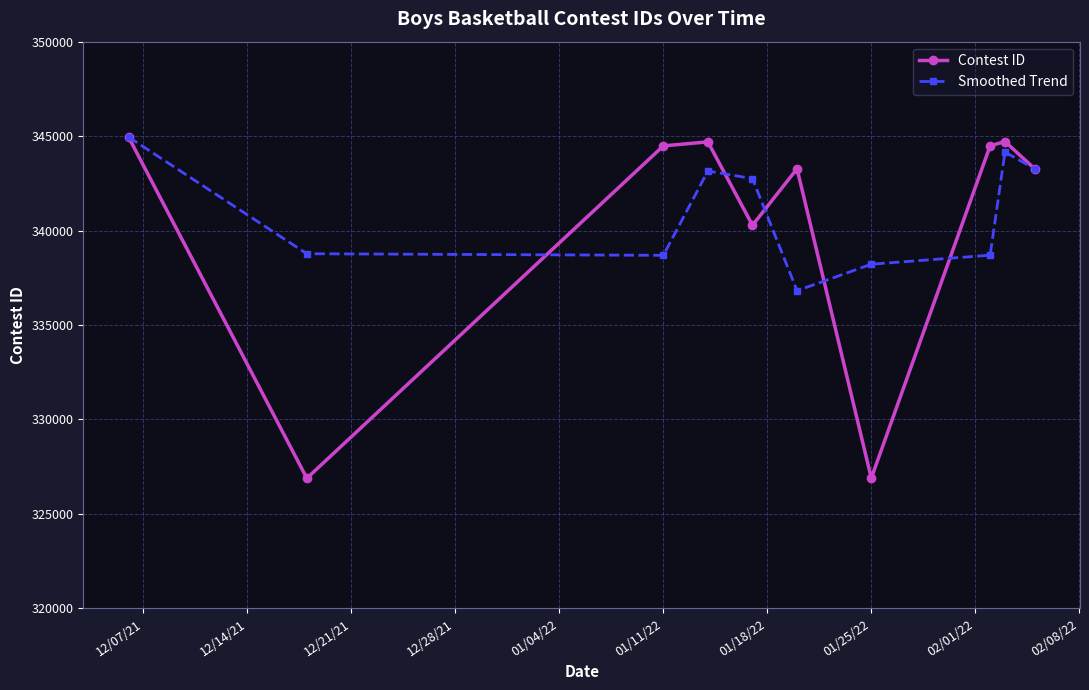

Count the number of data series in this chart.

2